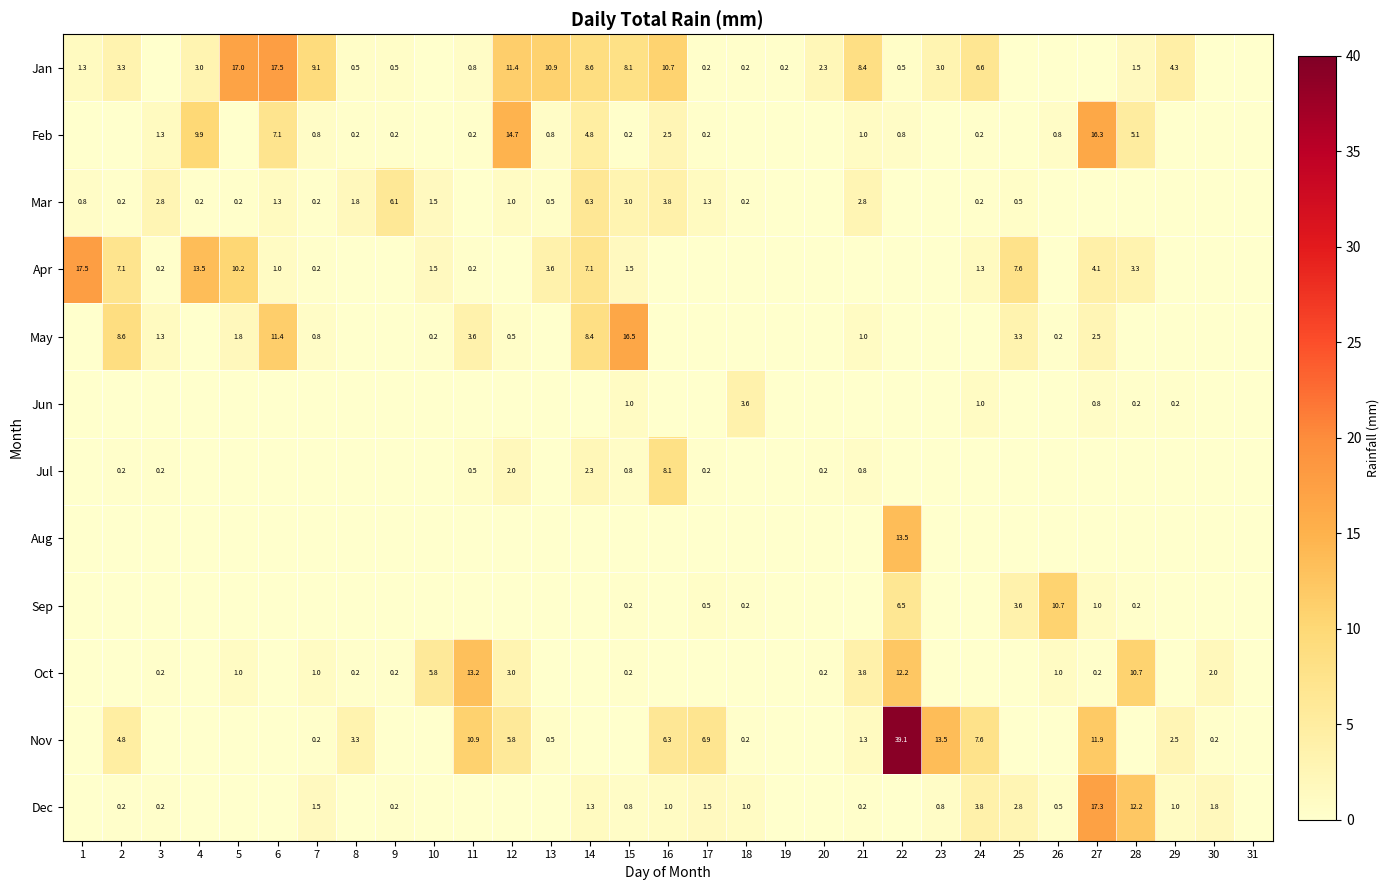

How many data points does each series have?

31